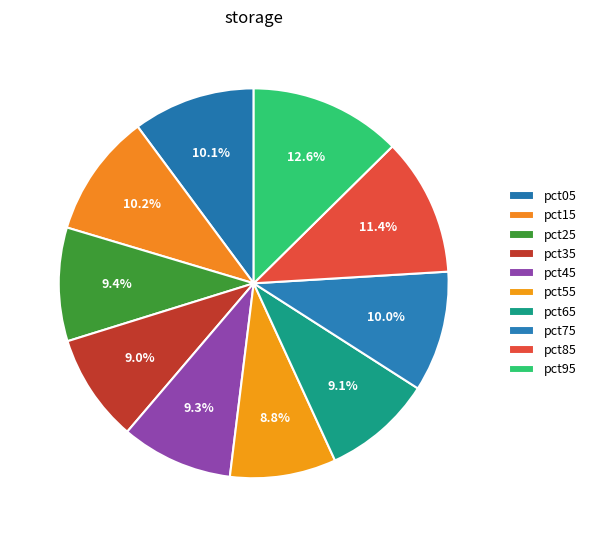

How many slices are in this pie chart?

10